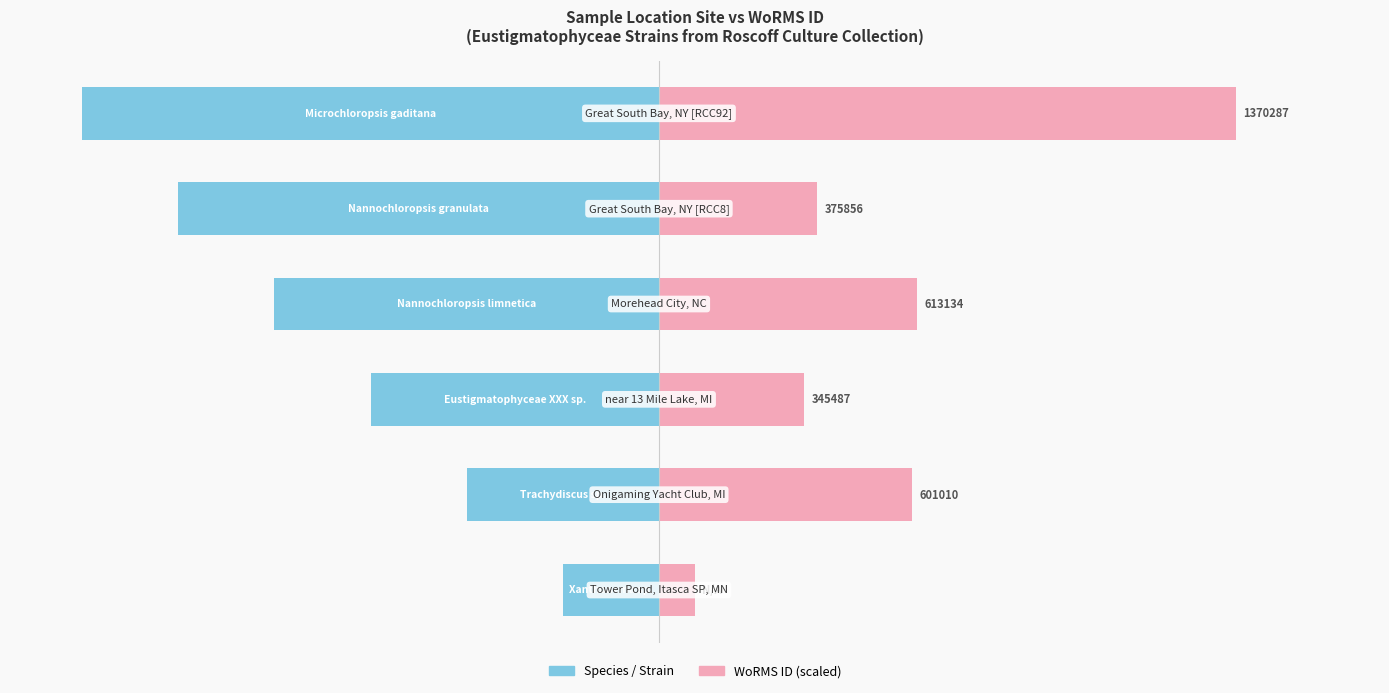

How many bars are there in each group?

2